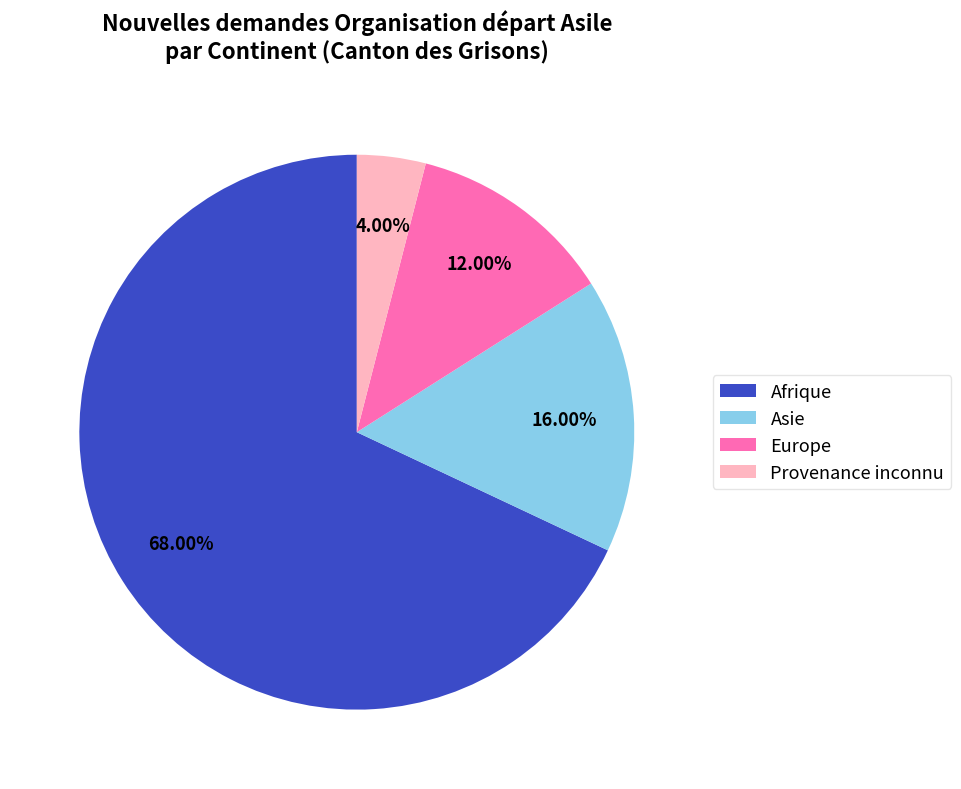

To the nearest percent, what is the average slice percentage?

25%